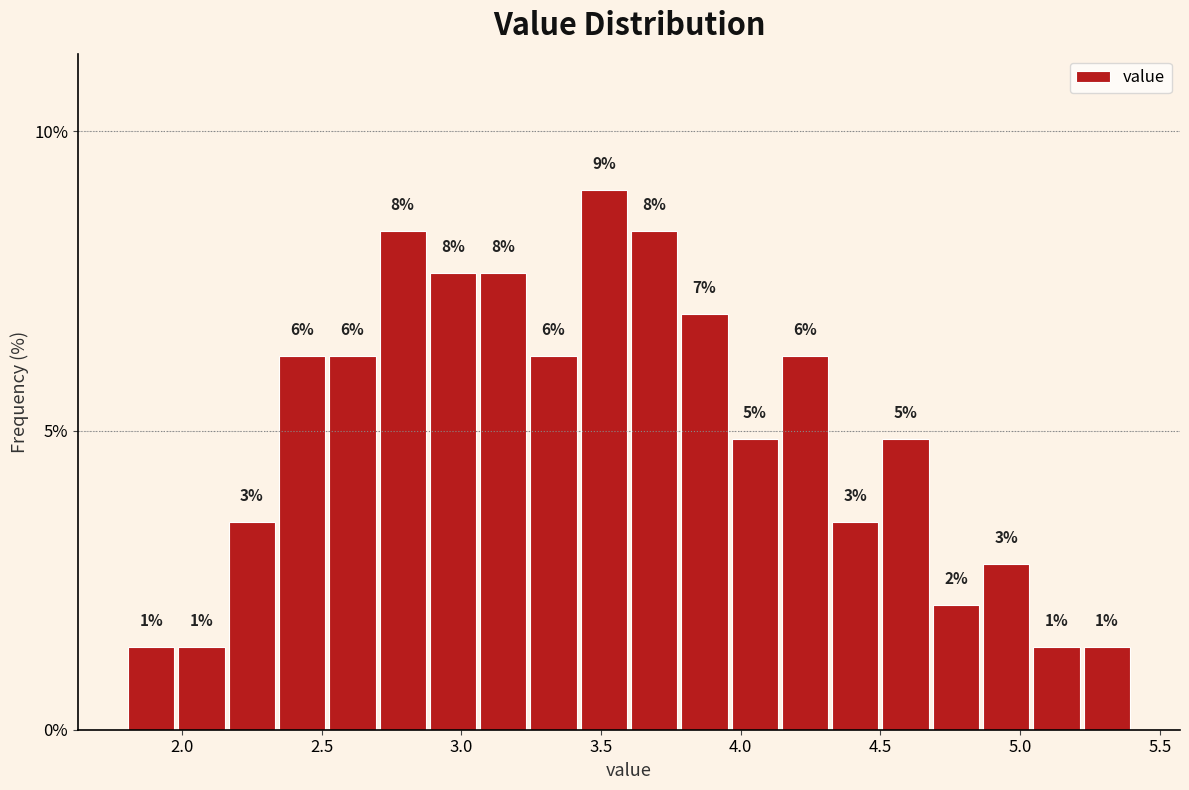

Read against the x-axis, roughly where is the centre of the tallest bar?

3.50